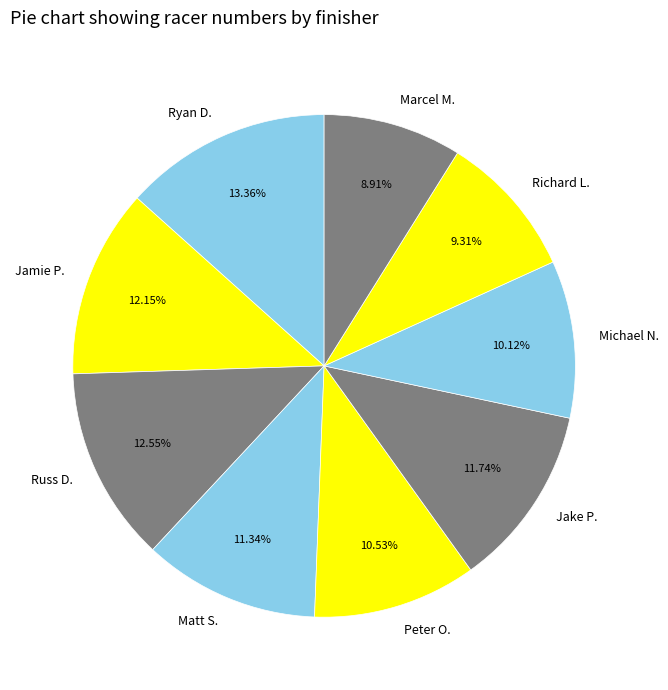

Does any single category account for the majority?

No